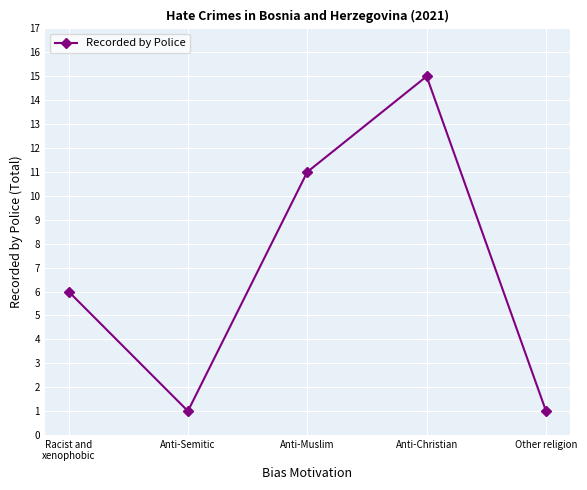

What is the label of the 2nd point from the left?

Anti-Semitic